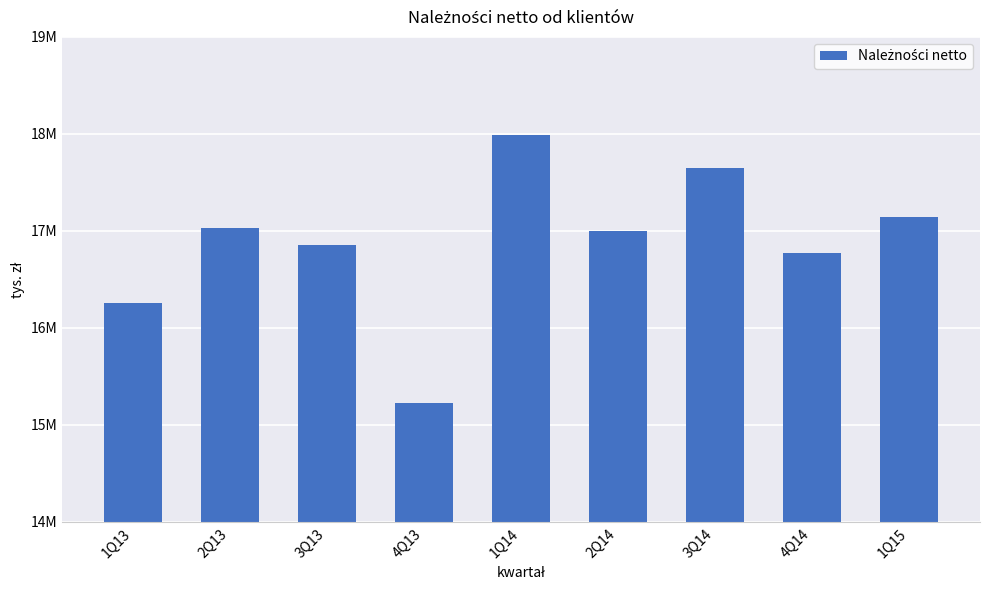

Does the chart contain any negative values?

No